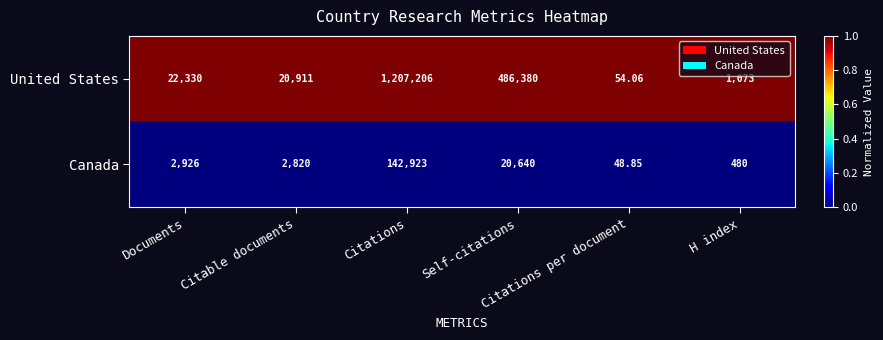

Rank the series by their average value, from lowest to highest.

Canada, United States